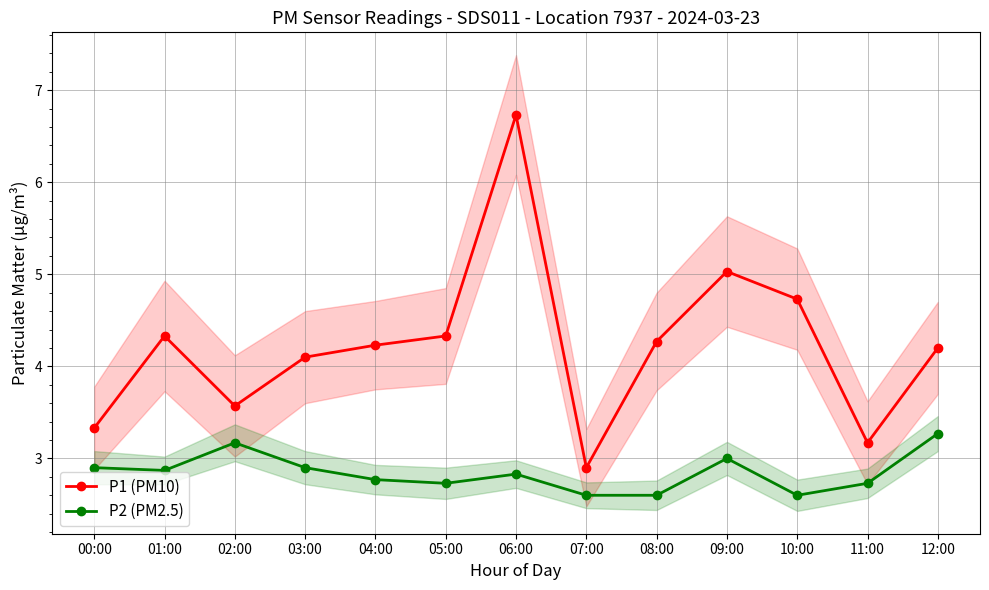

Where is P2 (PM2.5) nearest to the value 2?

07:00